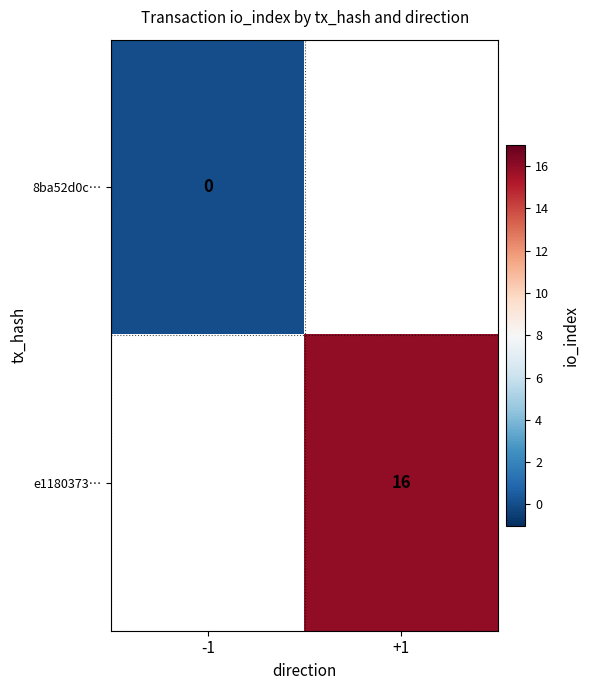

Is the value of e1180373… at +1 greater than the value of 8ba52d0c… at -1?

Yes